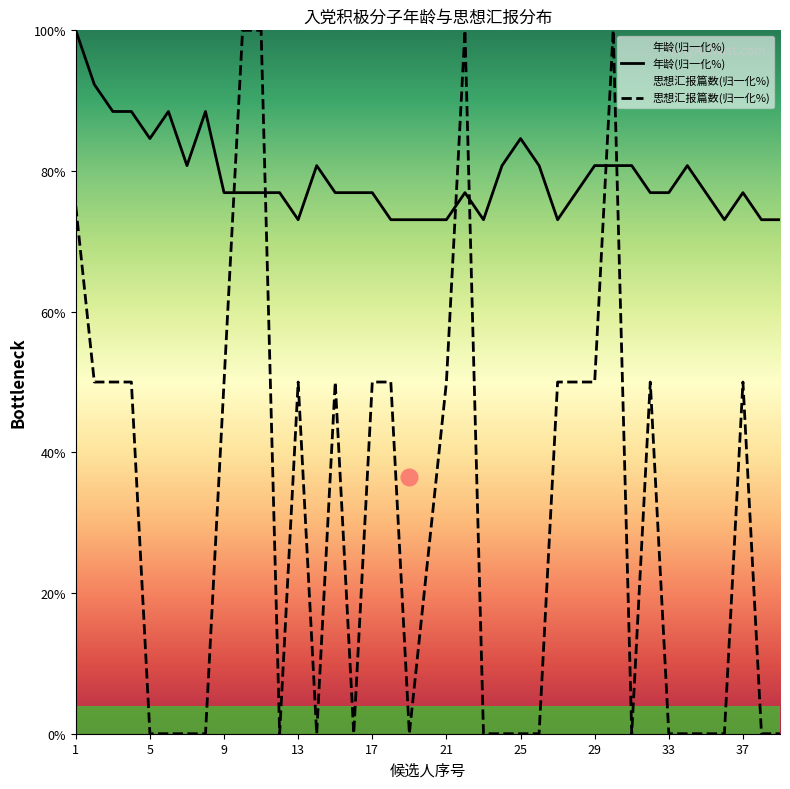

How many data points are less than 25?

19